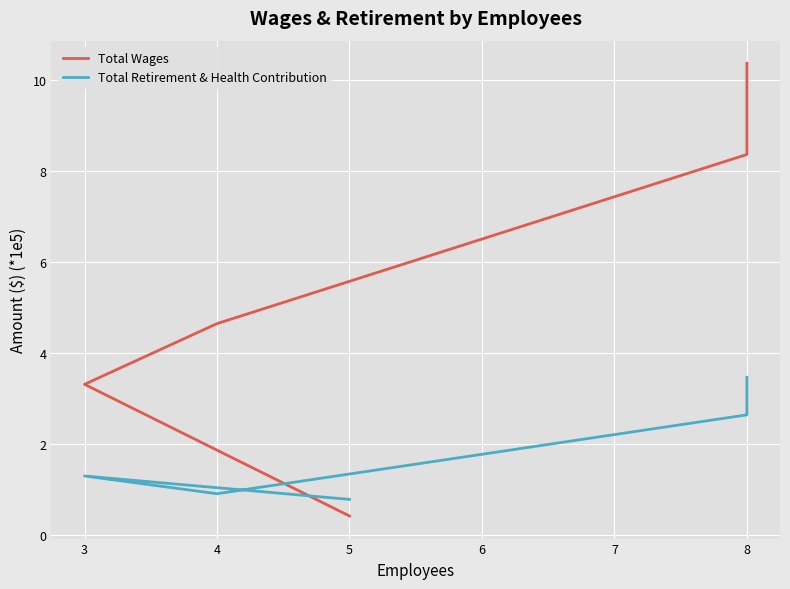

Reading left to right, list all the values displayed in this chart.

Total Wages: 10.4	8.4	4.6	3.3	0.4
Total Retirement & Health Contribution: 3.5	2.6	0.9	1.3	0.8